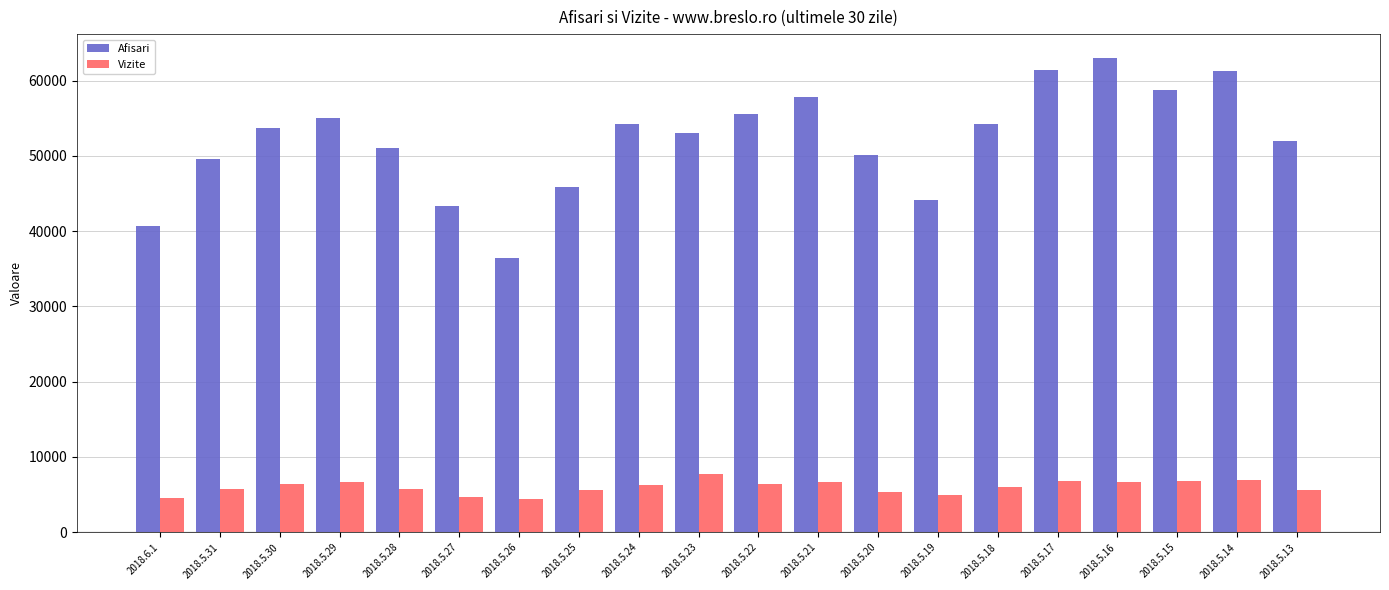

How many distinct data groups are displayed?

2